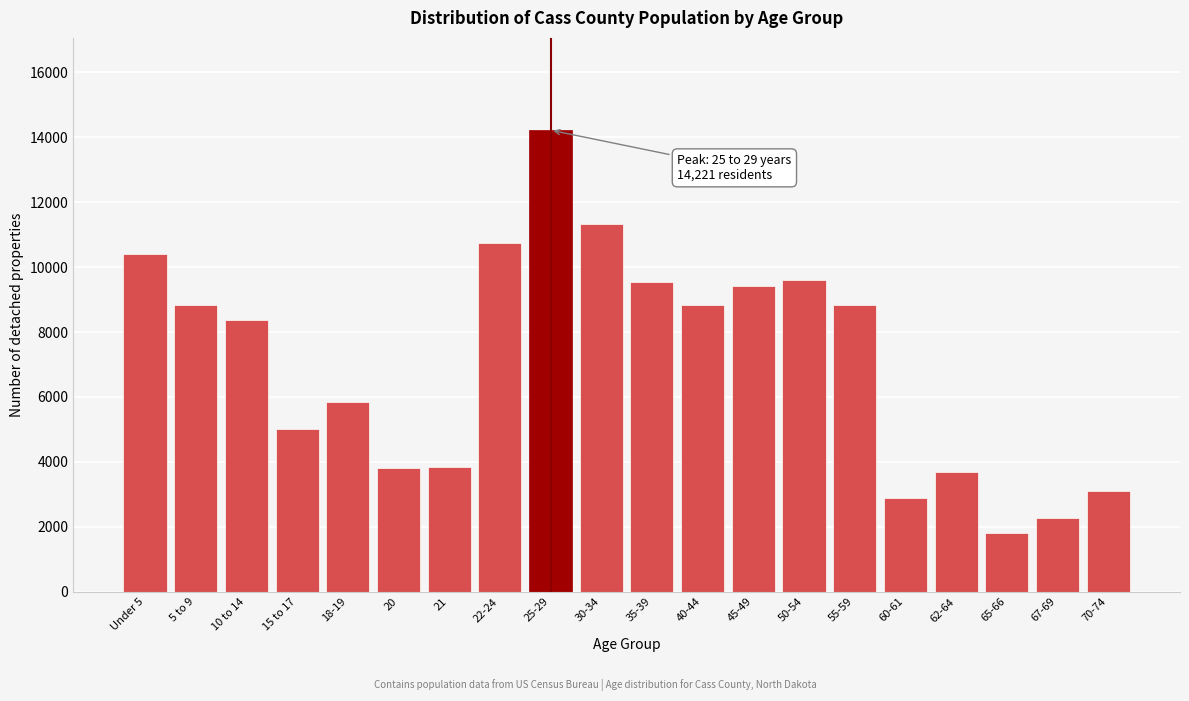

What is the average value?

7120